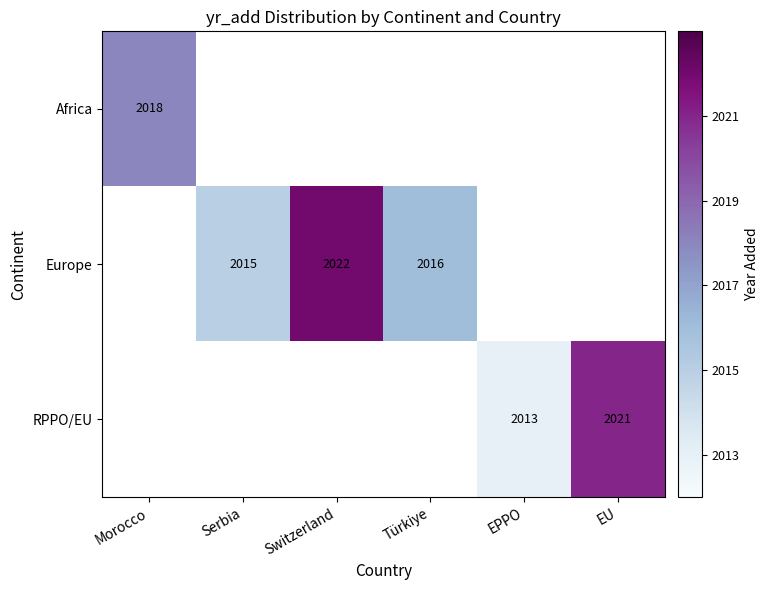

True or false: Europe has a value of 2015 at Serbia.

True